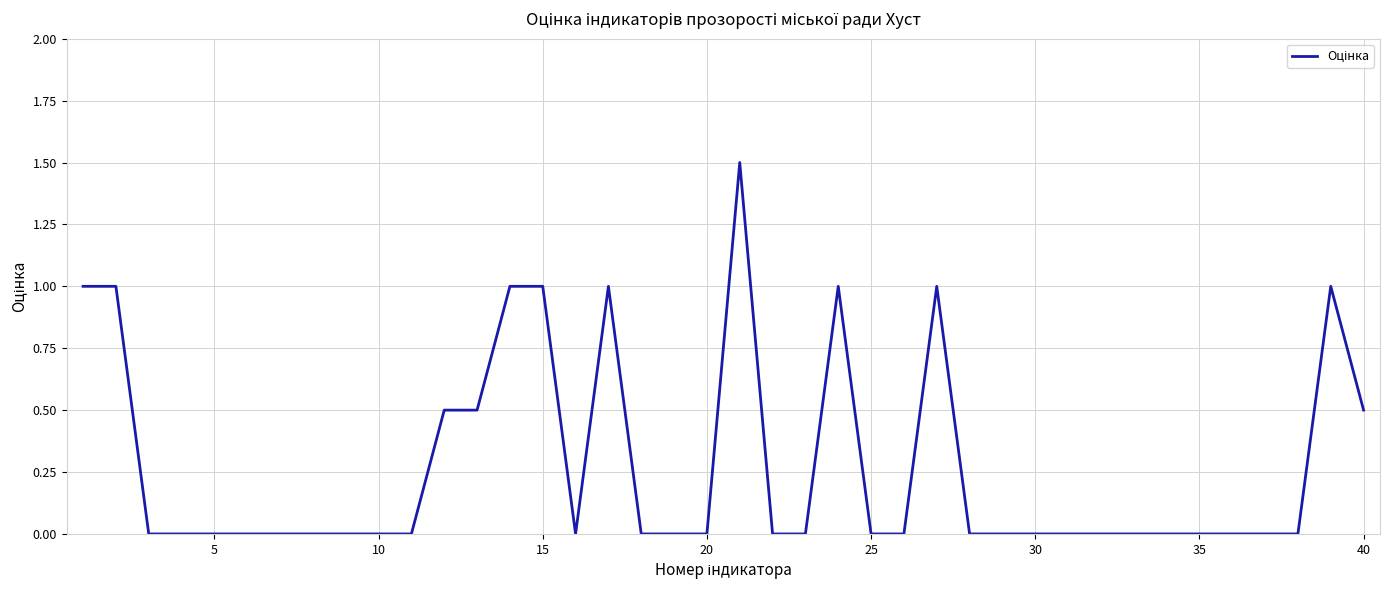

Reading right to left, extract all data points from this chart.

0.5	1.0	0.0	0.0	0.0	0.0	0.0	0.0	0.0	0.0	0.0	0.0	0.0	1.0	0.0	0.0	1.0	0.0	0.0	1.5	0.0	0.0	0.0	1.0	0.0	1.0	1.0	0.5	0.5	0.0	0.0	0.0	0.0	0.0	0.0	0.0	0.0	0.0	1.0	1.0